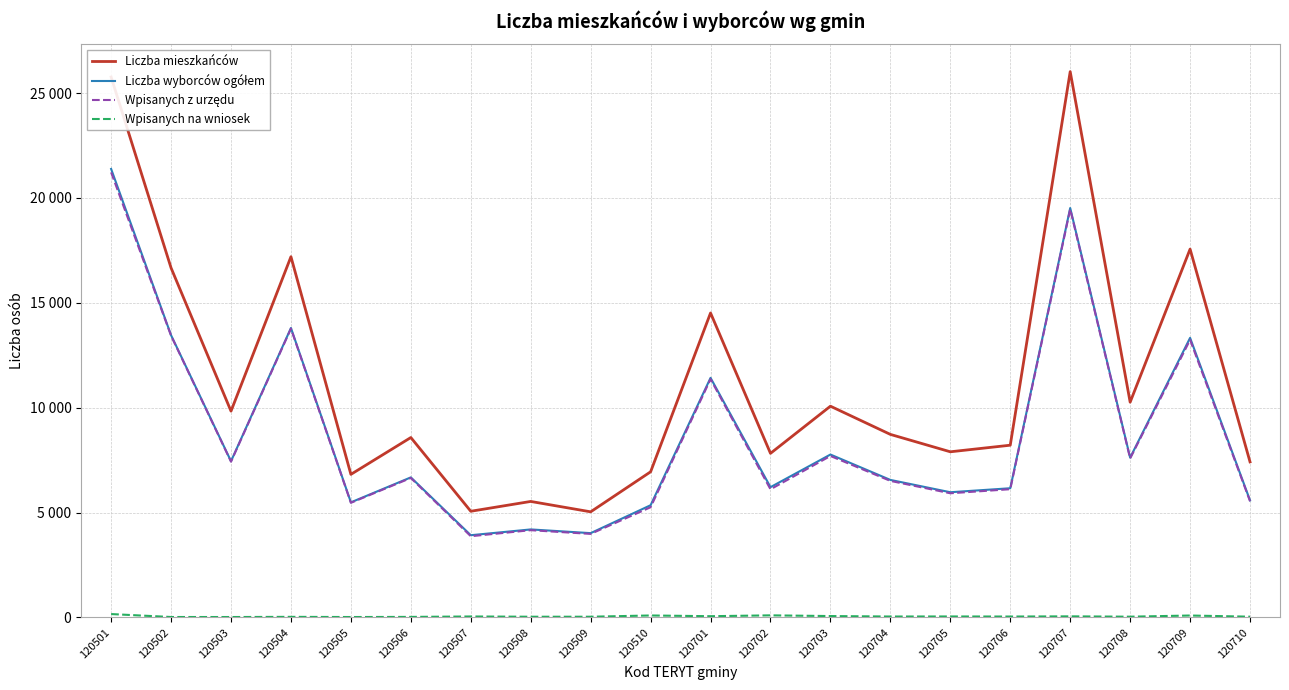

Is this an area chart (filled region under the line)?

No